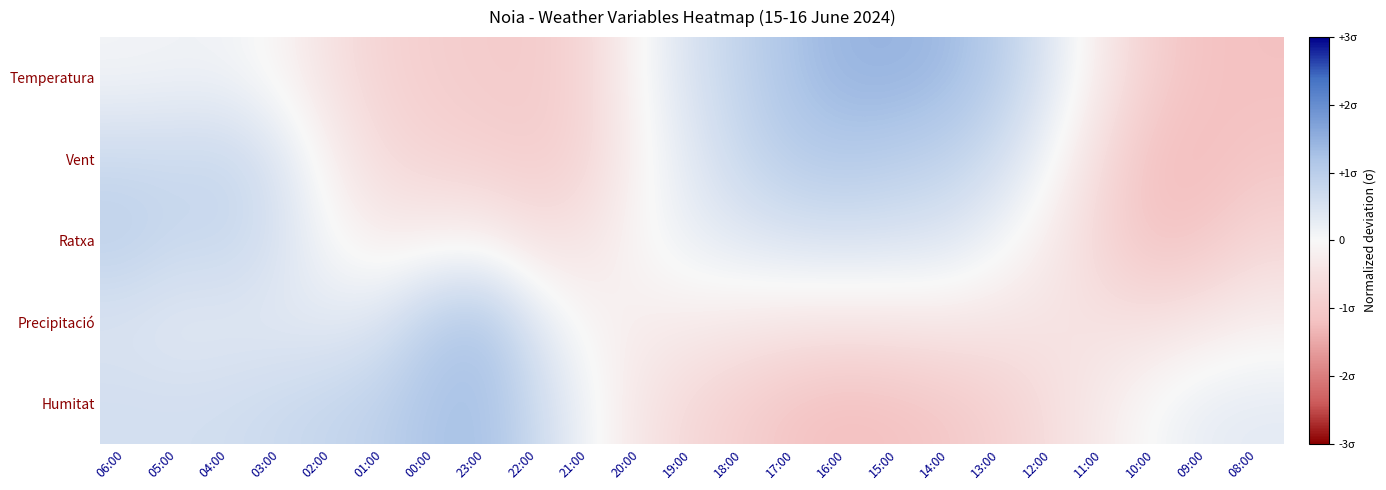

At 18:00, list the series in order from smallest to largest.

Humitat, Precipitació, Ratxa, Vent, Temperatura